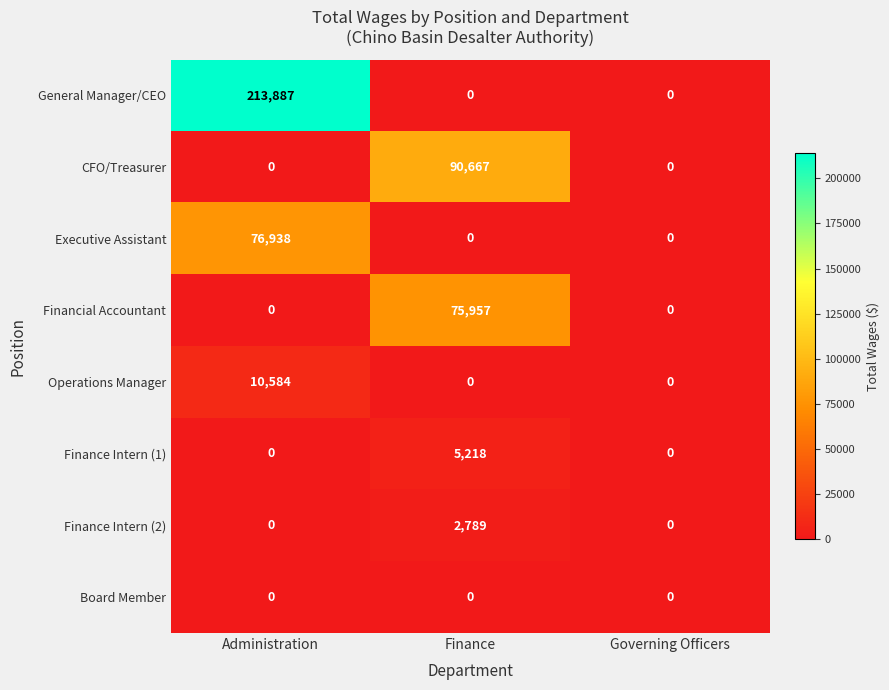

What is the maximum value shown in the chart?

213887